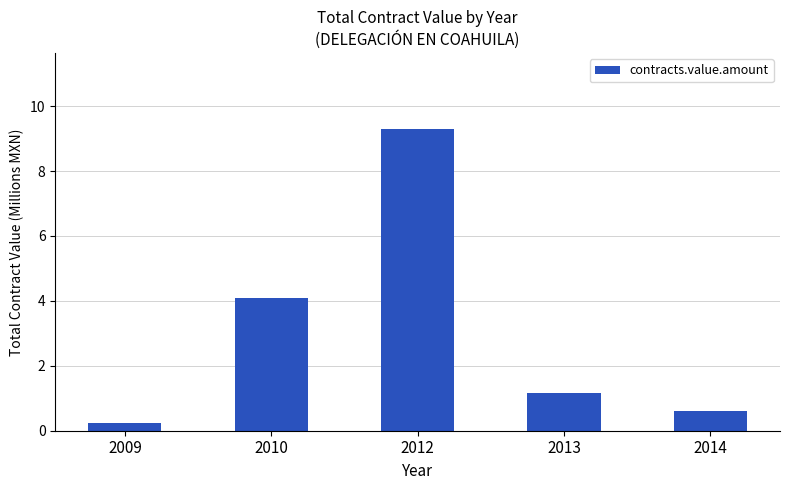

At which label does the data first exceed 1?

2010